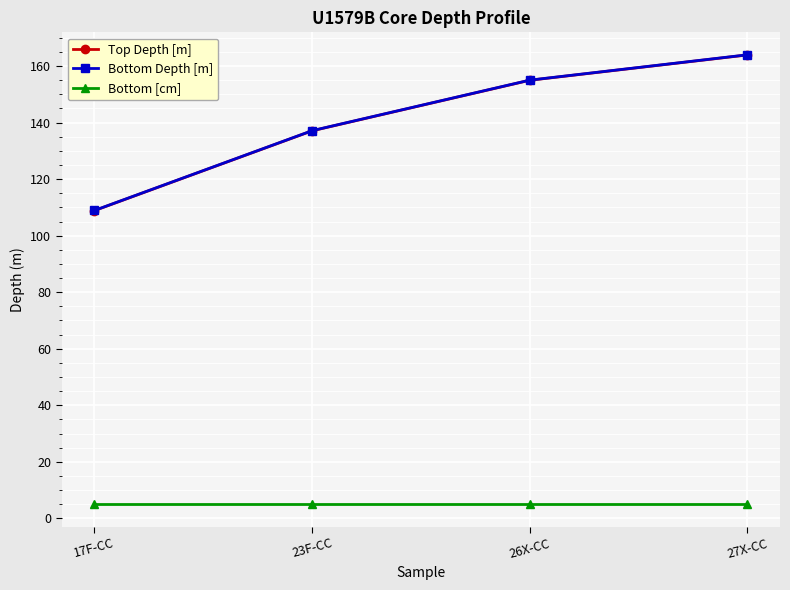

What is the label of the 3rd point from the left?

26X-CC